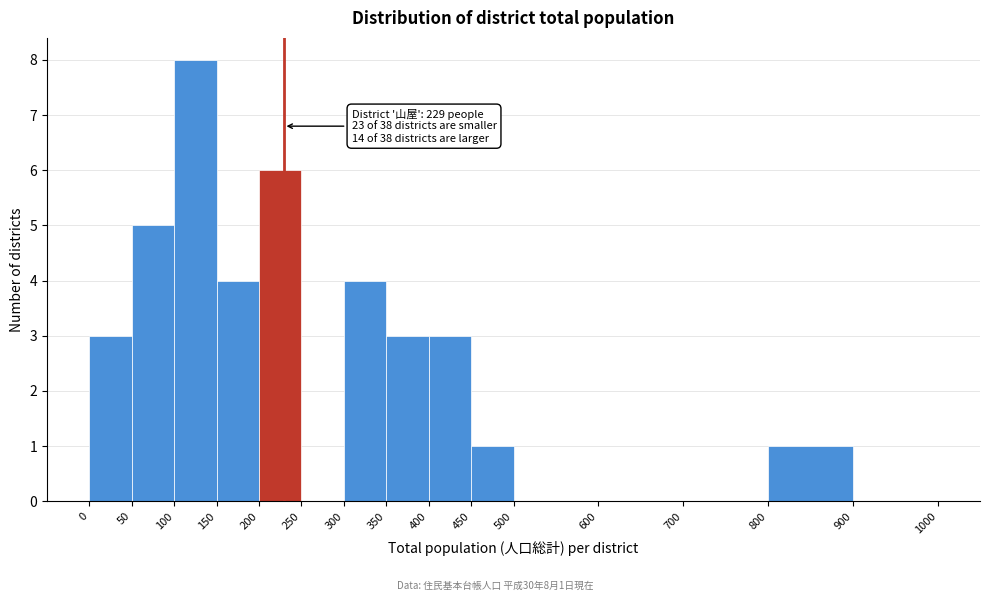

Which range on the x-axis has the tallest bar?

100 to 150